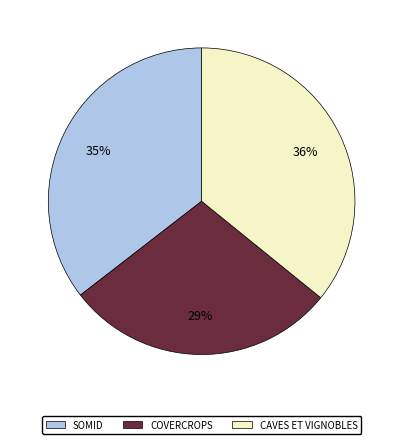

Which category has the smallest portion of the pie?

COVERCROPS